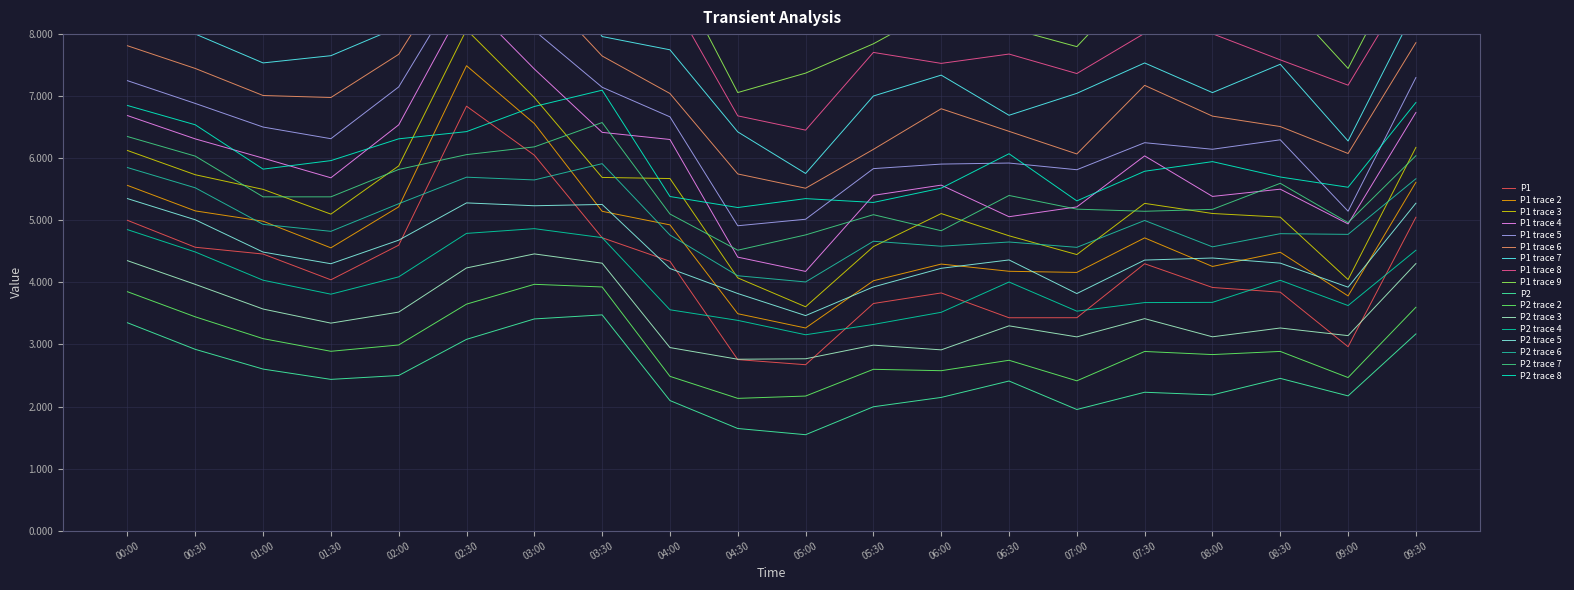

The P1 series shows 5.7 at 07:00. True or false?

False